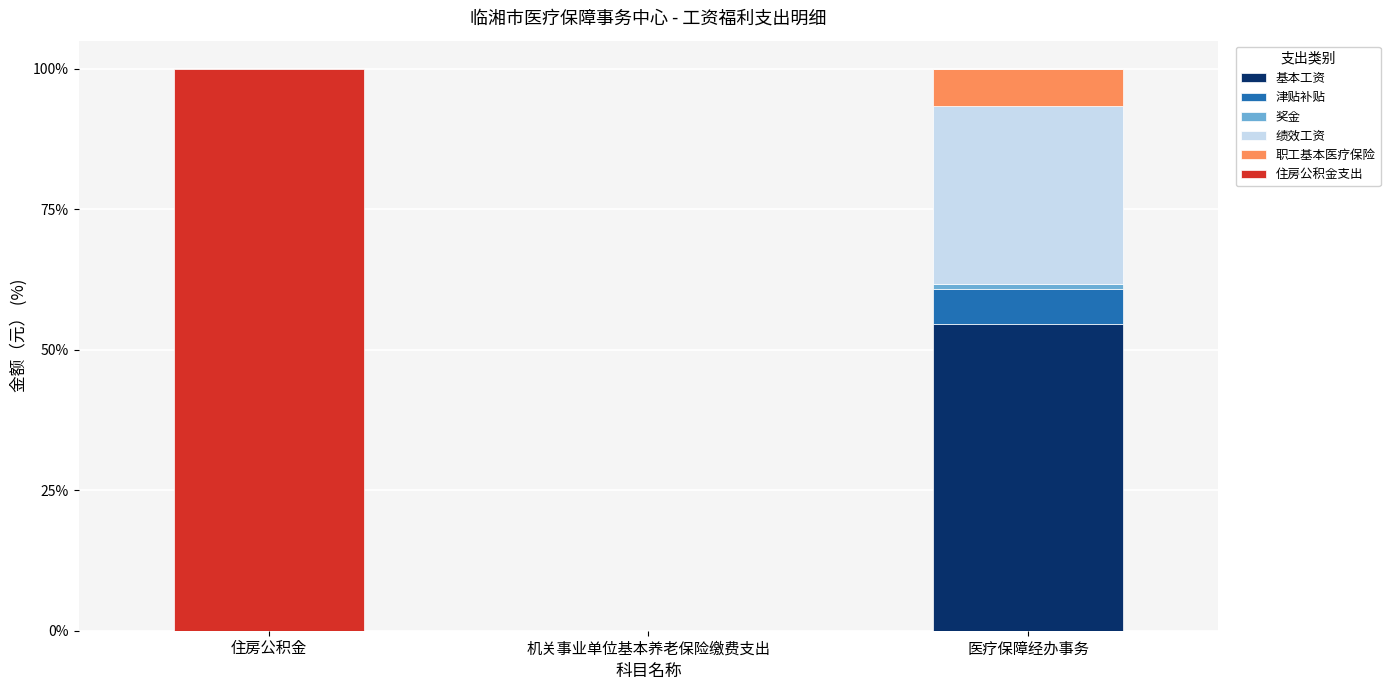

Does the chart contain stacked bars?

Yes